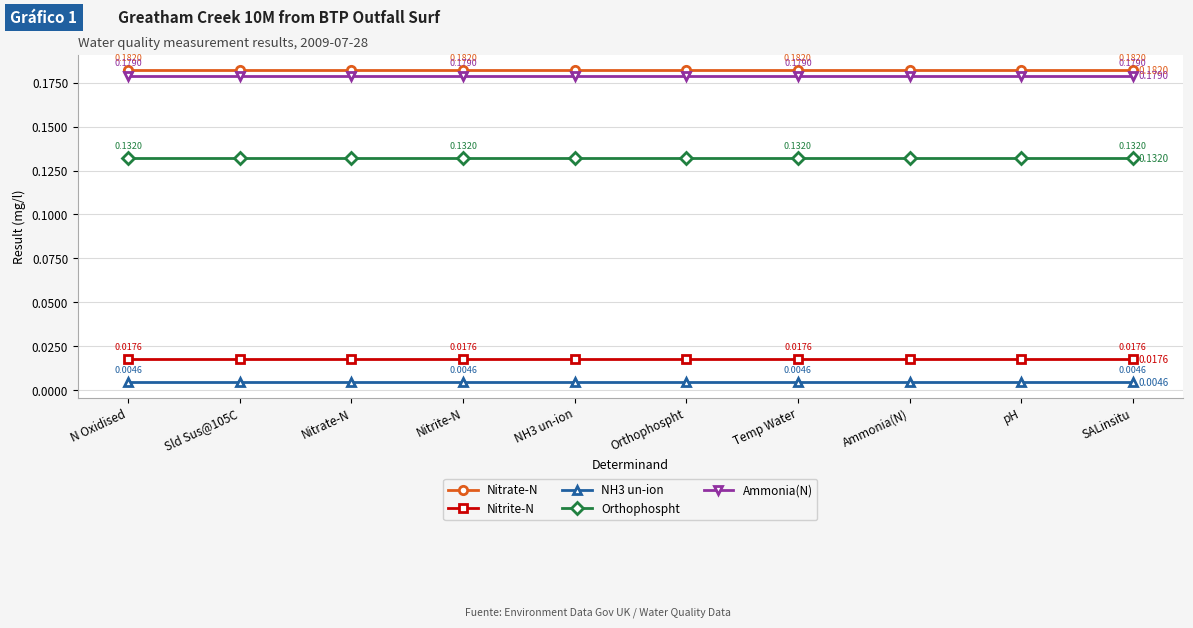

True or false: Nitrate-N has more than 2 points higher than both neighbors.

False